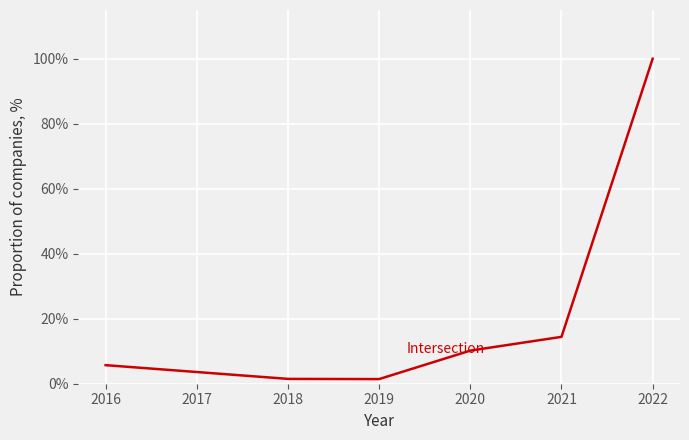

True or false: there are more than 2 points higher than both neighbors.

False